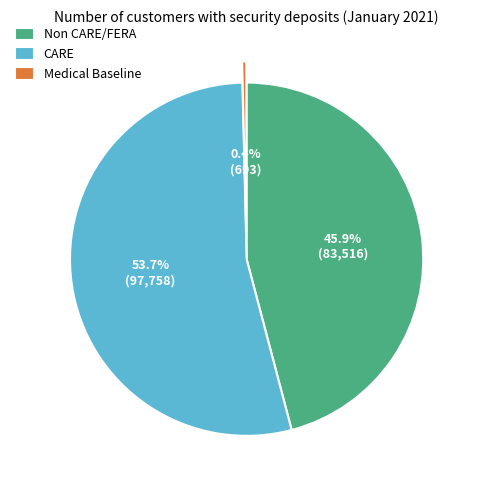

To the nearest percent, what is the average slice percentage?

33%